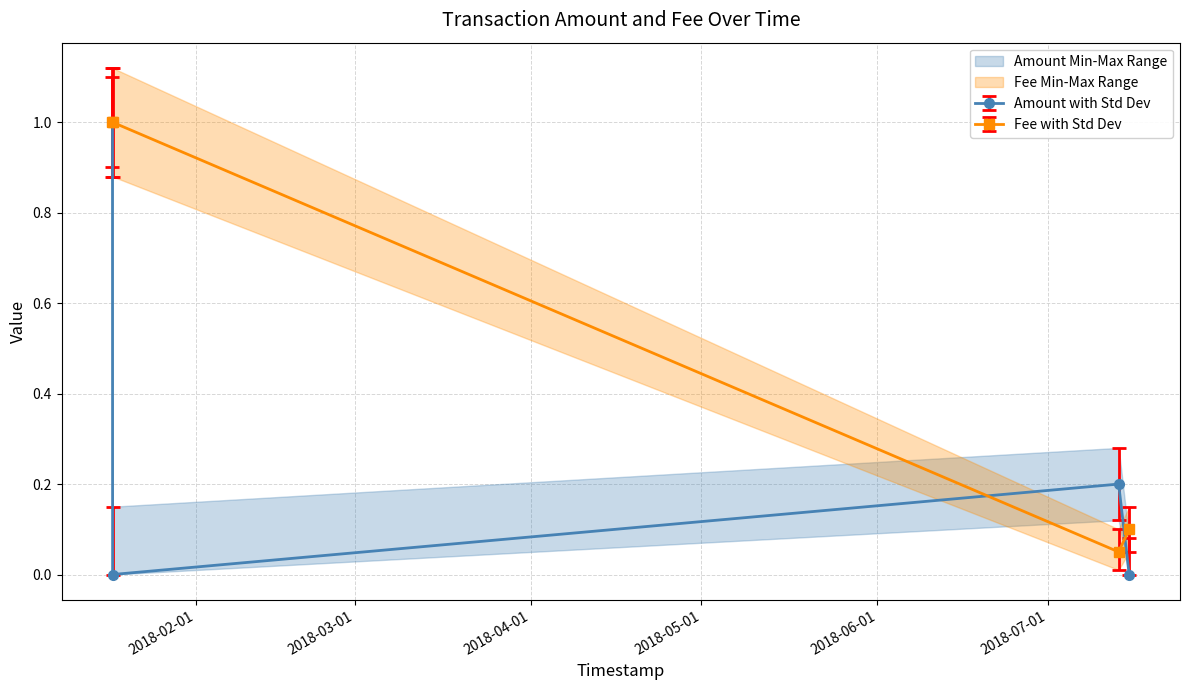

In Fee with Std Dev, how many points are lower than both neighbors (excluding endpoints)?

1